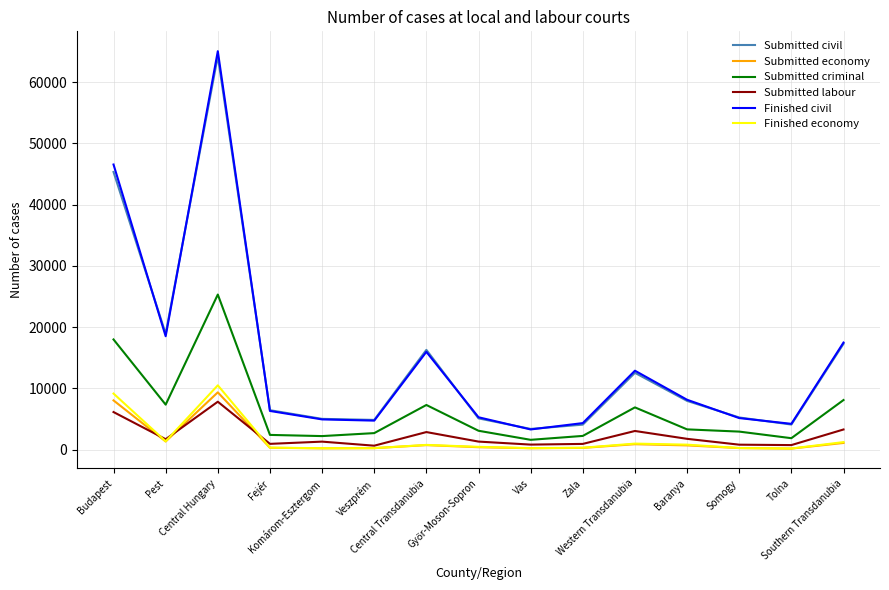

Which series has the largest range (max minus min)?

Finished civil